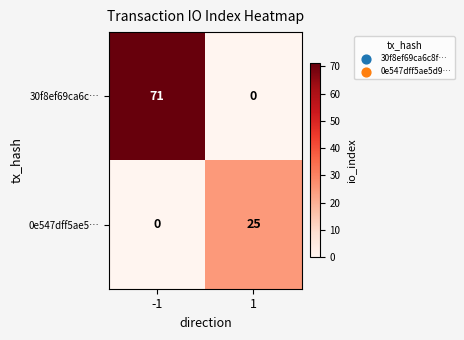

List the series in order of their peak value, lowest first.

0e547dff5ae5…, 30f8ef69ca6c…